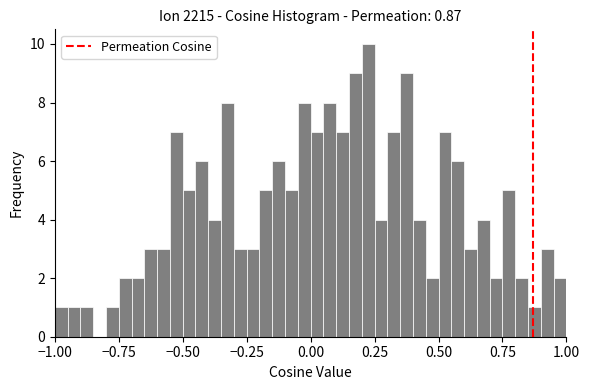

Read against the x-axis, roughly where is the centre of the tallest bar?

0.25